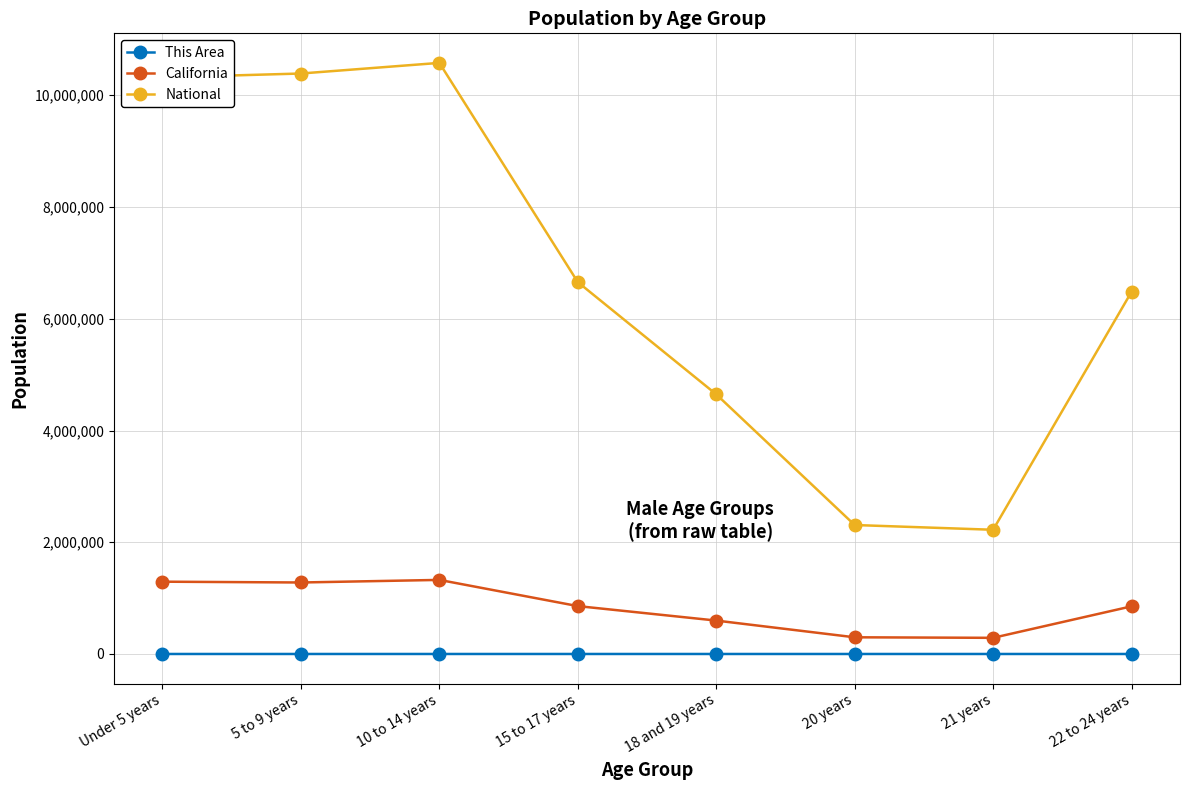

What is the greatest value displayed?

10579862